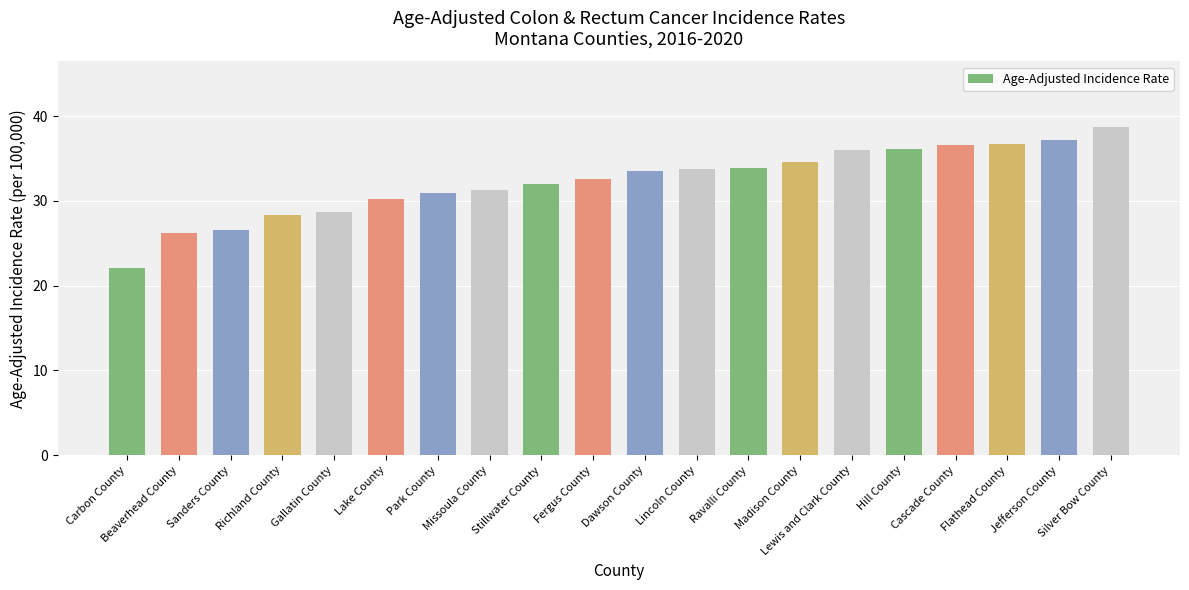

What is the approximate value at Lincoln County?

33.7